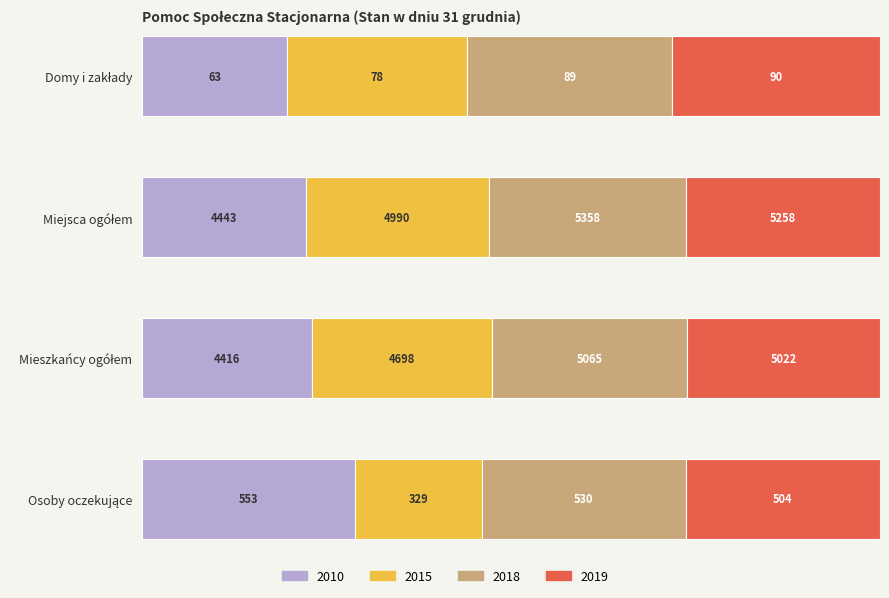

The value of 2015 at Miejsca ogółem is 1398. True or false?

False